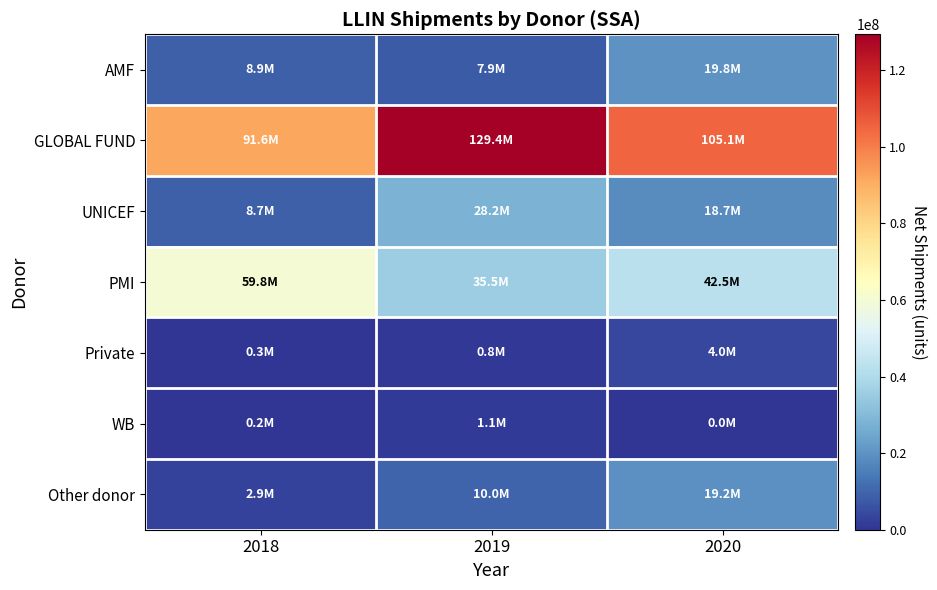

At which category is the sum across all series the highest?

2019